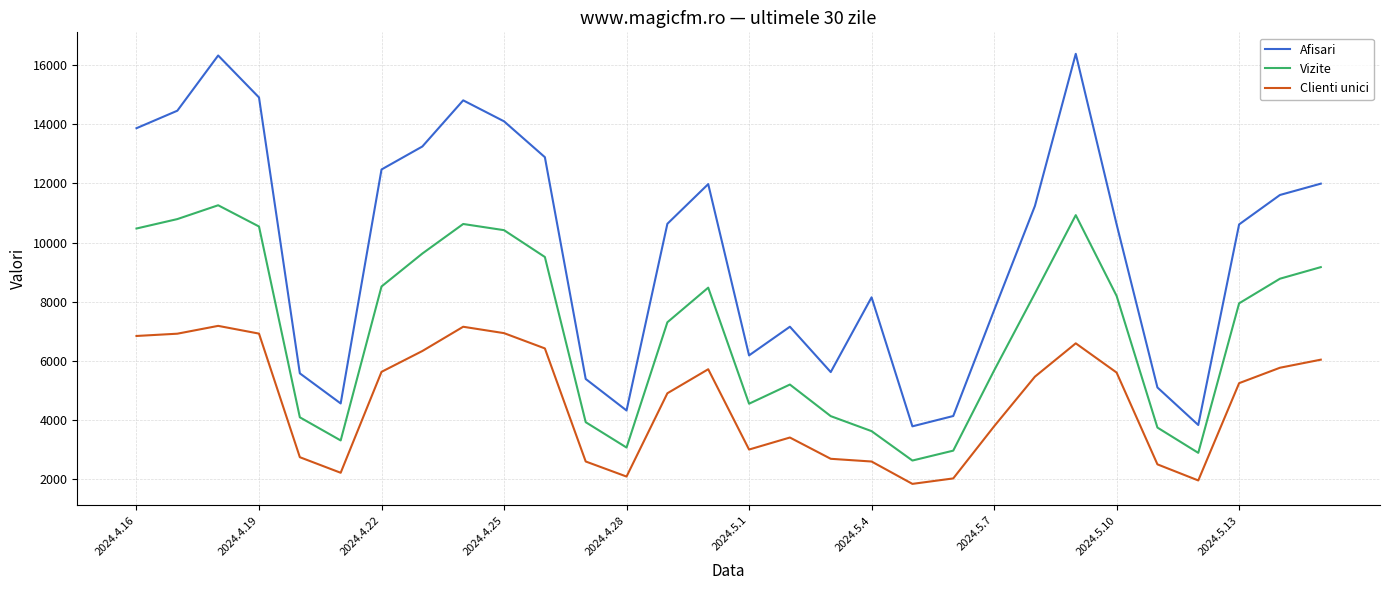

What are all the series names shown in the legend?

Afisari, Vizite, Clienti unici